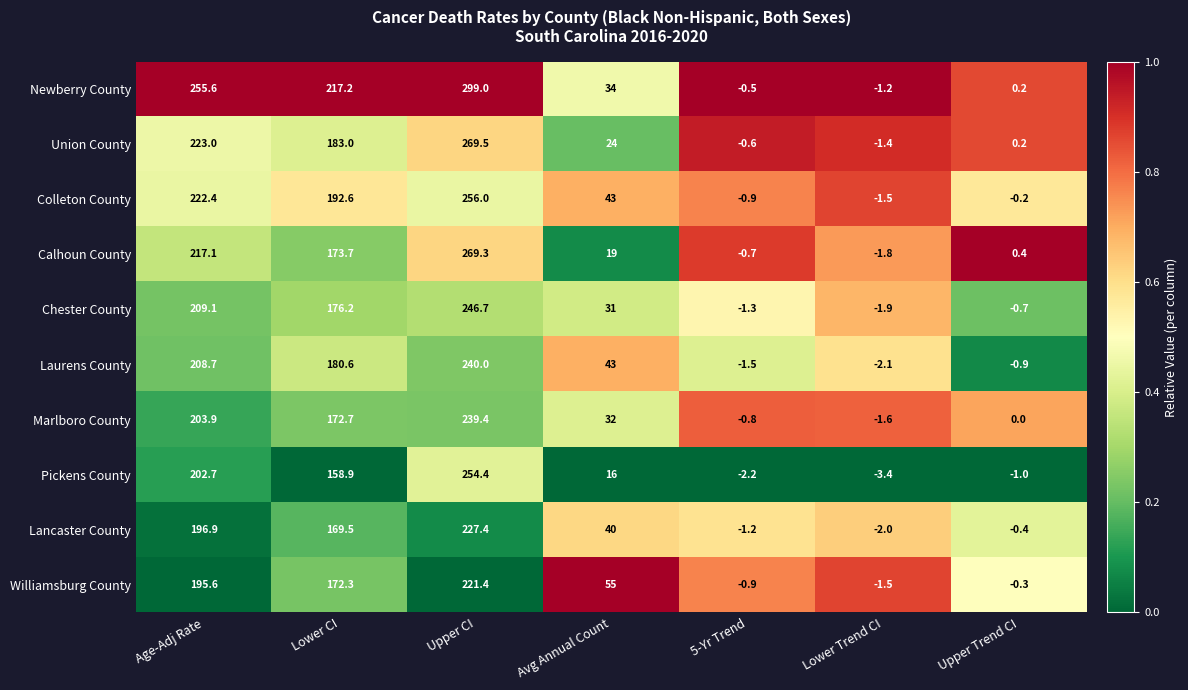

Which series has the largest total across all categories?

Newberry County